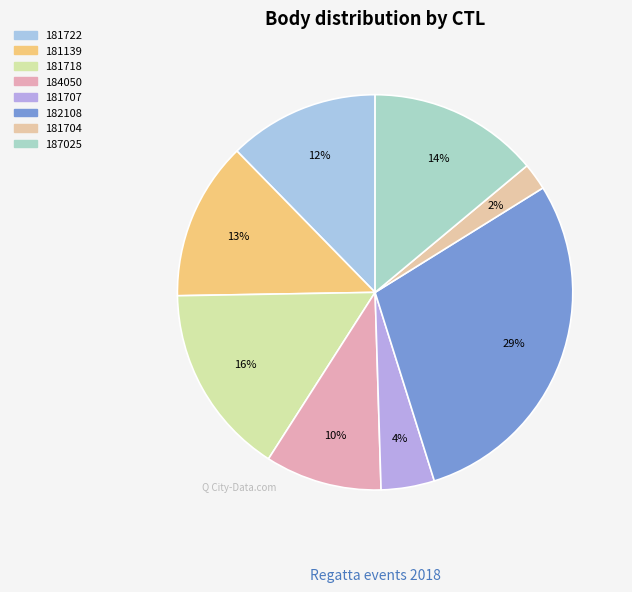

How many segments does this pie chart have?

8